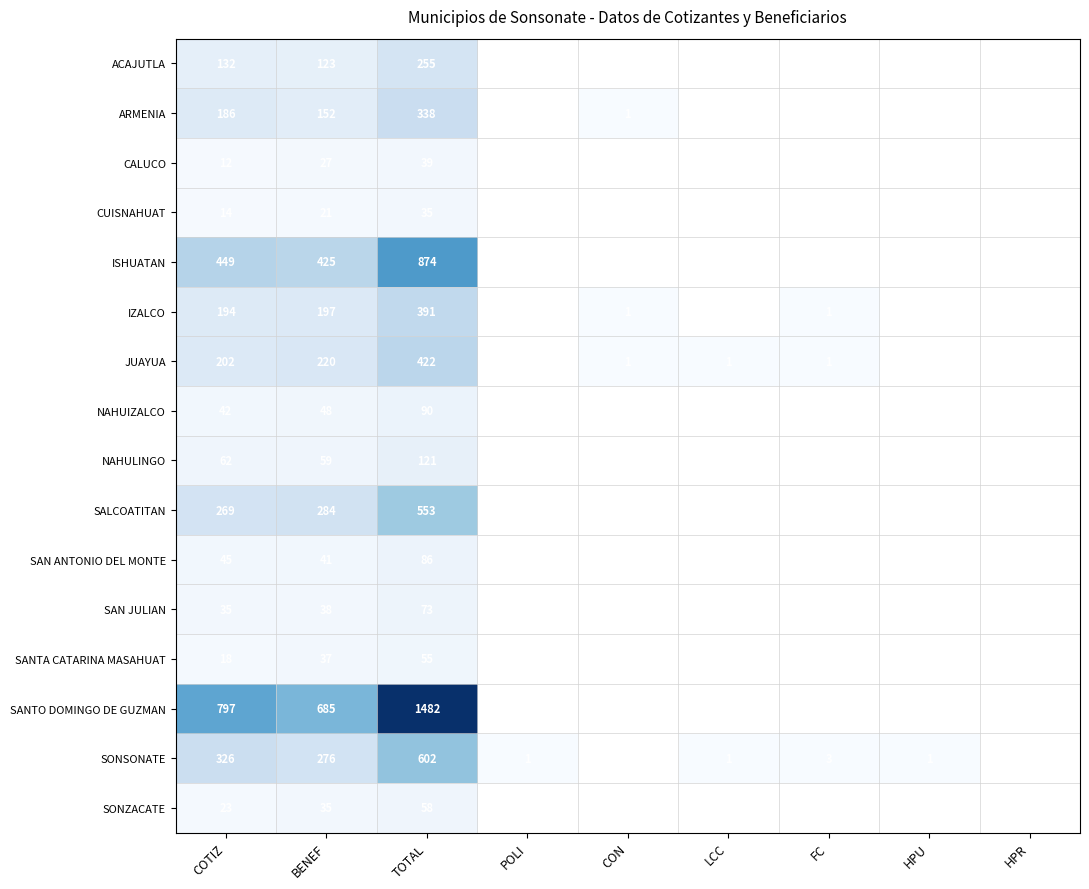

Is it true that SAN ANTONIO DEL MONTE equals 86 at TOTAL?

True